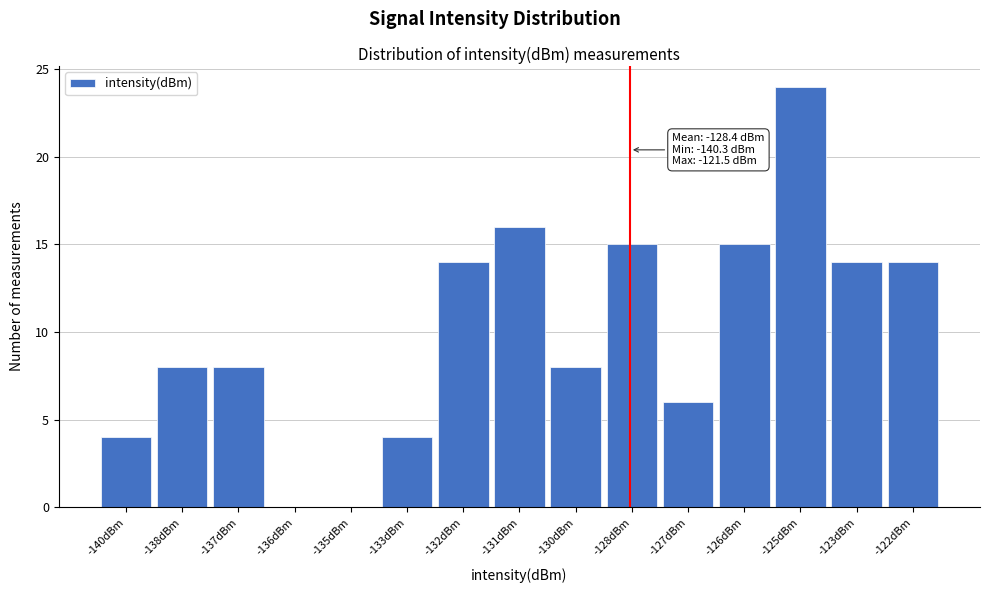

Reading left to right, what are all the values shown in this chart?

-140dBm=4	-138dBm=8	-137dBm=8	-136dBm=0	-135dBm=0	-133dBm=4	-132dBm=14	-131dBm=16	-130dBm=8	-128dBm=15	-127dBm=6	-126dBm=15	-125dBm=24	-123dBm=14	-122dBm=14